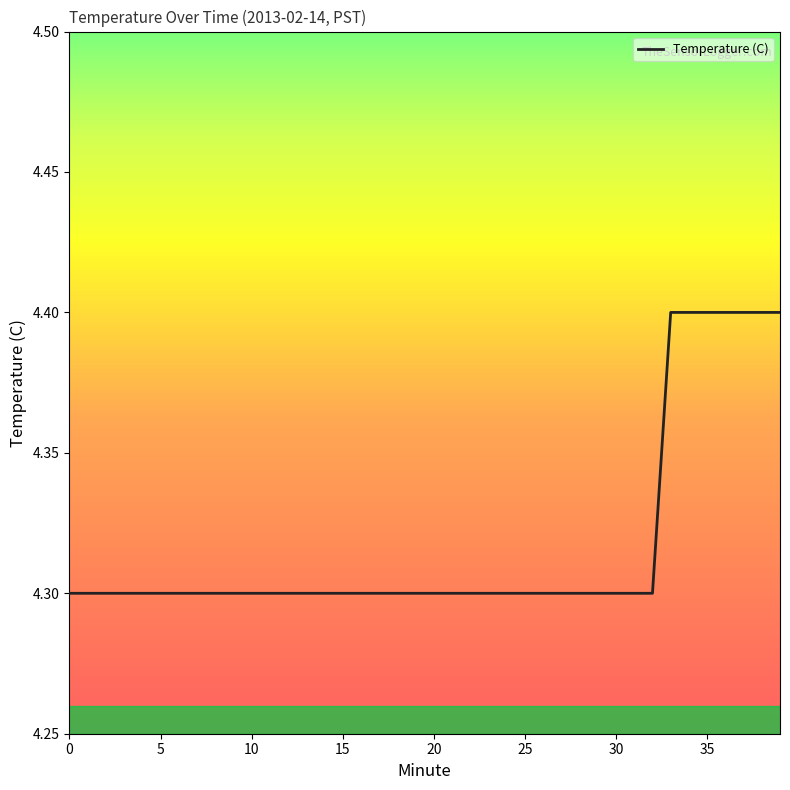

What is the average value?

4.3